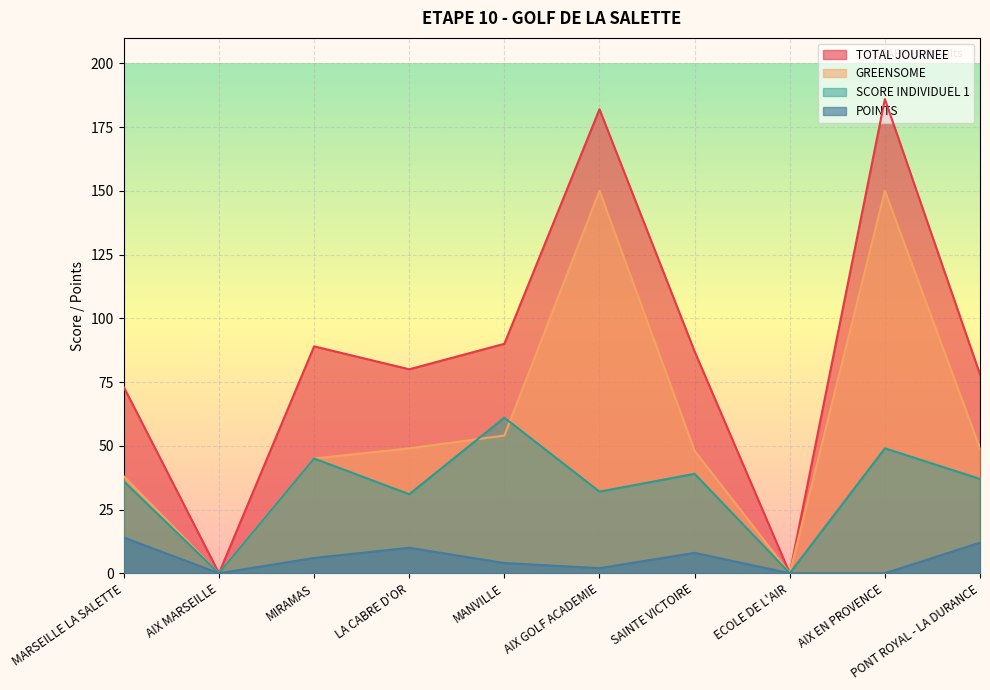

What are all the series names shown in the legend?

TOTAL JOURNEE, GREENSOME, SCORE INDIVIDUEL 1, POINTS